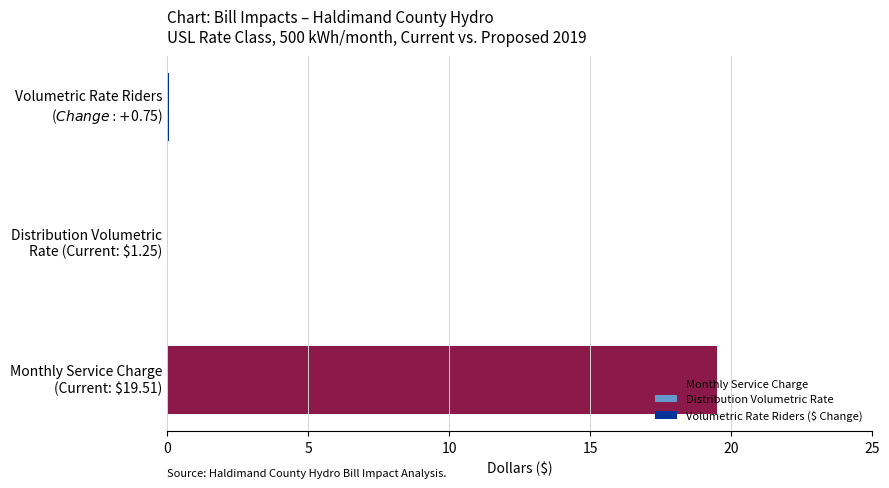

Does the chart contain stacked bars?

No